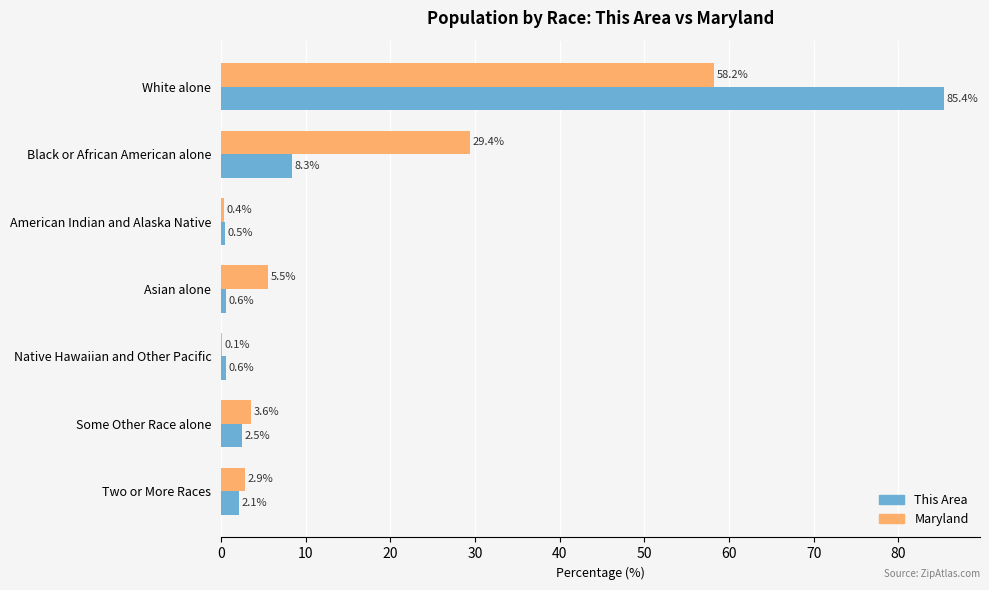

How many categories are shown in the chart?

7